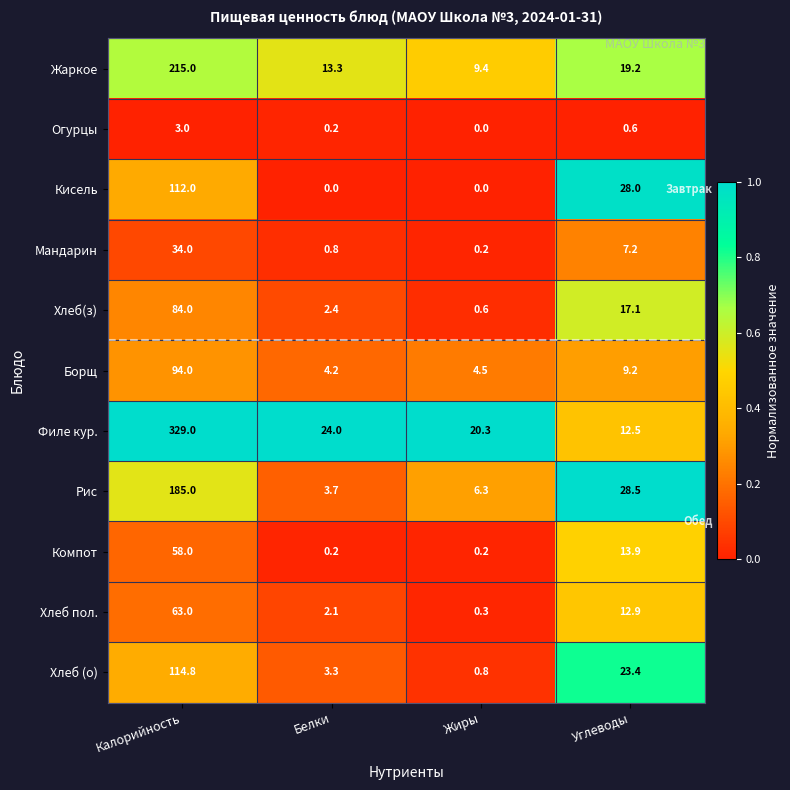

Where does the Компот series first go above 13?

Калорийность